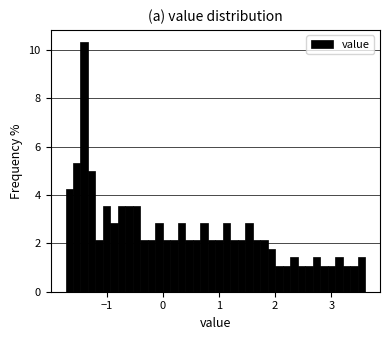

Read against the x-axis, roughly where is the centre of the tallest bar?

-1.4